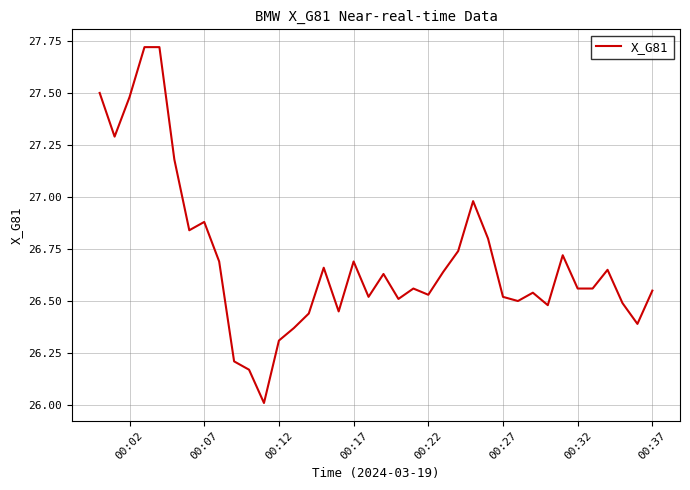

What is the difference between the maximum and minimum values?

1.7